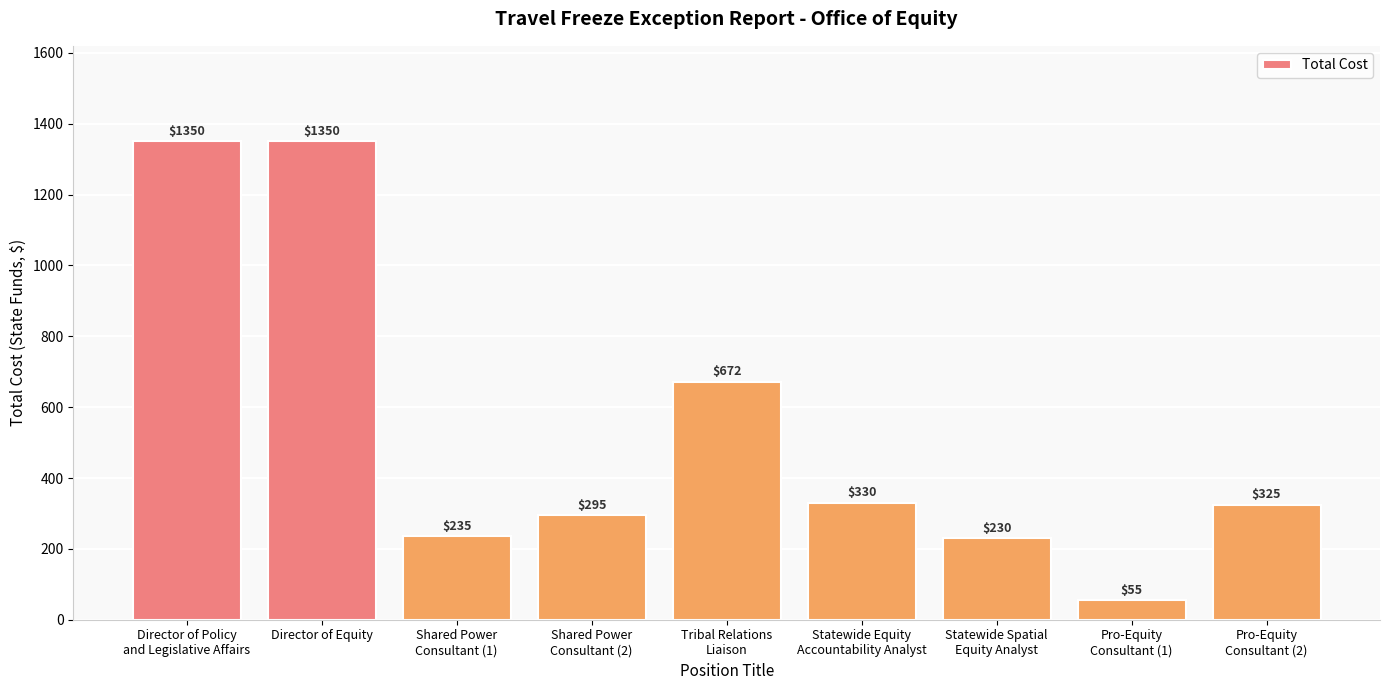

How many data points are less than 325?

4